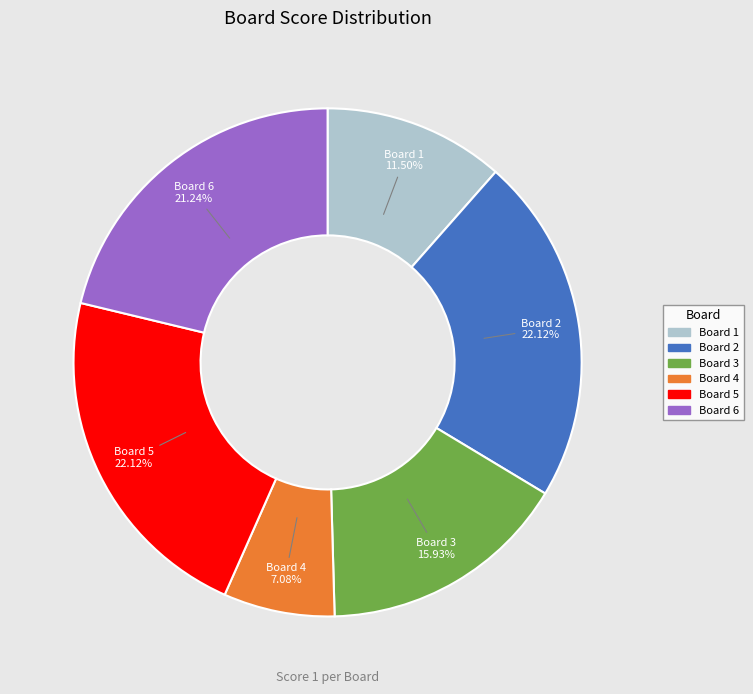

Is it true that Board 1 is 5% of the pie?

False